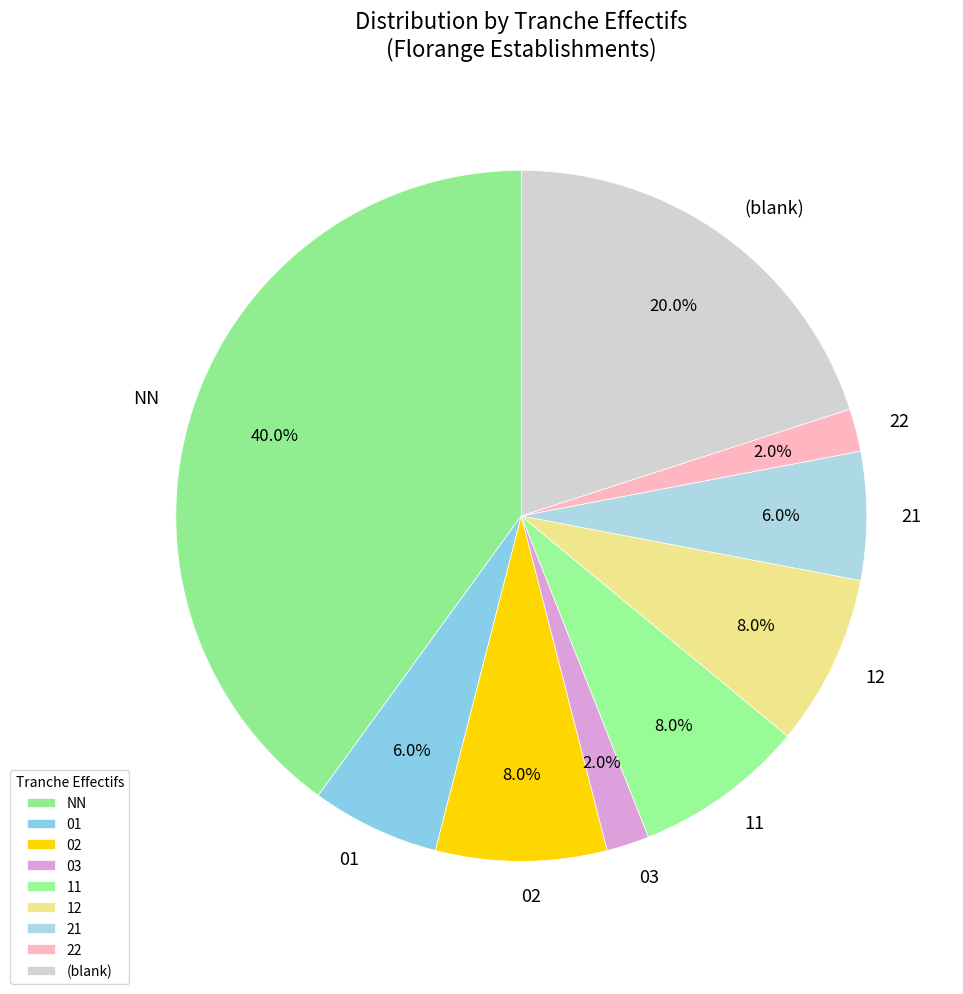

Is it true that NN is 24% of the pie?

False